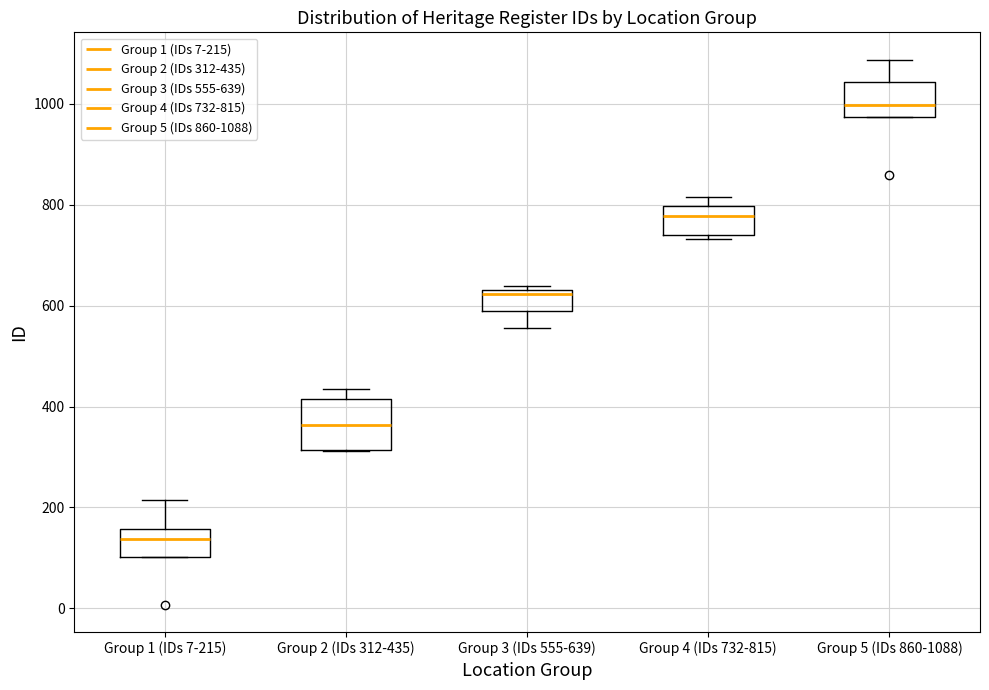

Comparing the boxes themselves (not the whiskers), which one is the tallest?

Group 2 (IDs 312-435)